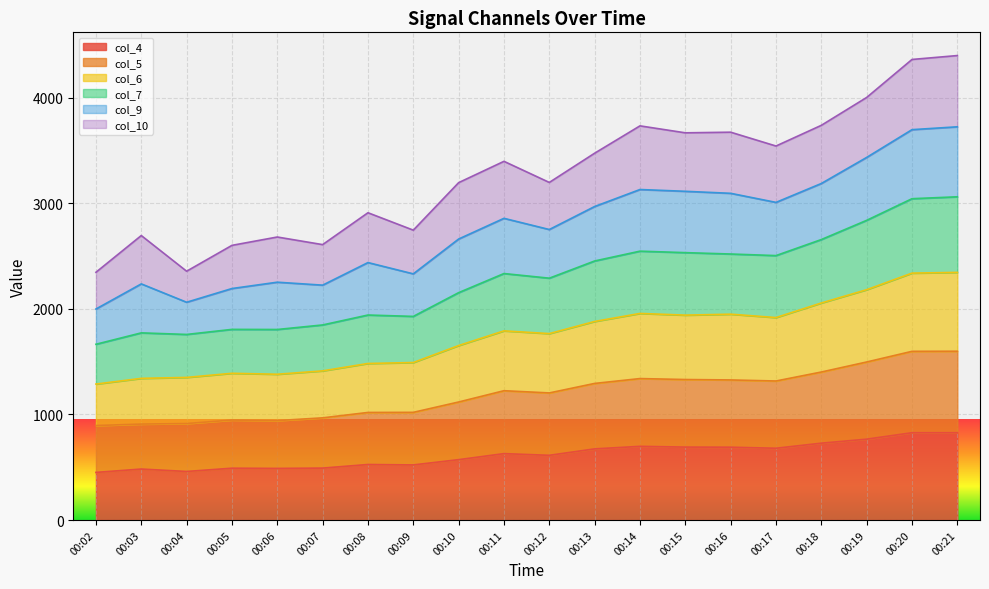

What is the value of the col_6 point at the 16th from the left?

1918